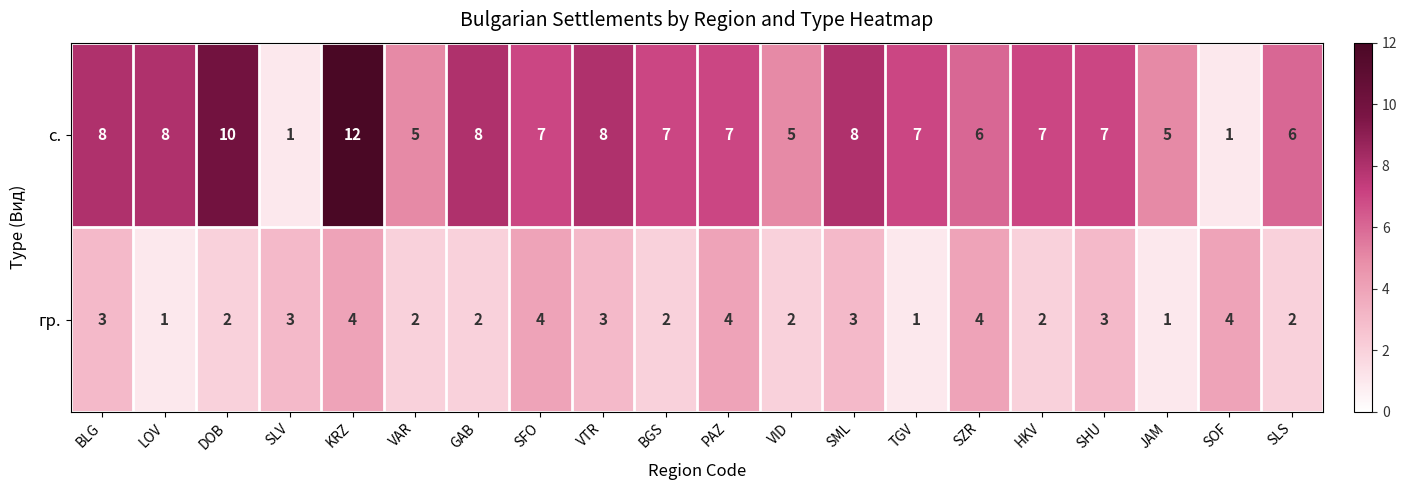

Count the number of data series in this chart.

2